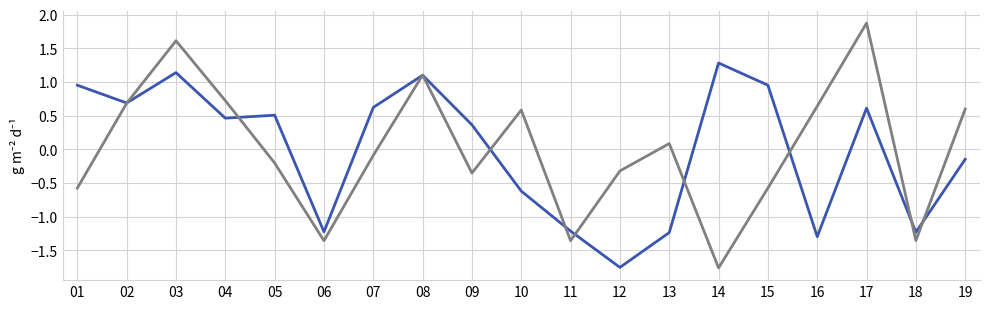

Does the chart have visible grid lines?

Yes